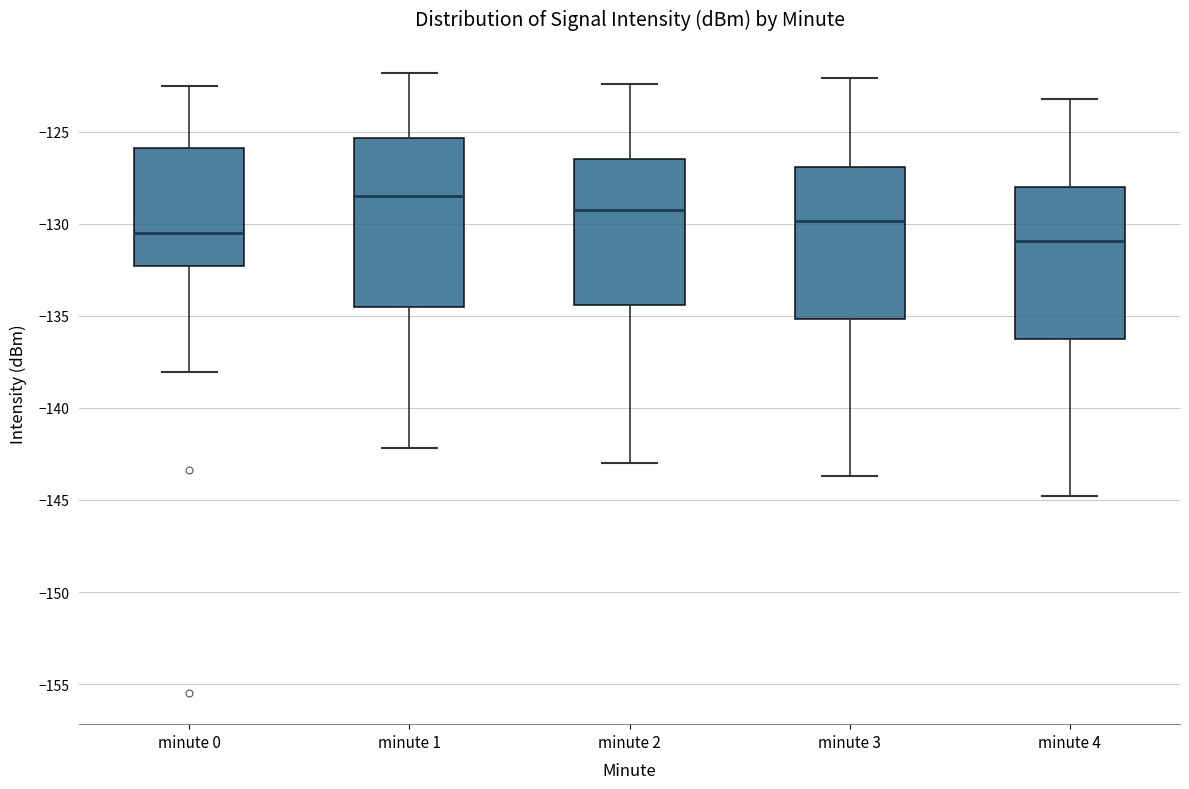

Reading left to right, transcribe this box plot: for each box, give where its median line is, the range the box spans, and where its two whiskers end, as read against the y-axis. The values are not printed on the chart, so give them approximately, as read against the axis.

minute 0: median -130.5, box -132.5 to -126.0, whiskers -138.0 to -122.5
minute 1: median -128.5, box -134.5 to -125.5, whiskers -142.0 to -122.0
minute 2: median -129.0, box -134.5 to -126.5, whiskers -143.0 to -122.5
minute 3: median -130.0, box -135.0 to -127.0, whiskers -143.5 to -122.0
minute 4: median -131.0, box -136.0 to -128.0, whiskers -145.0 to -123.0